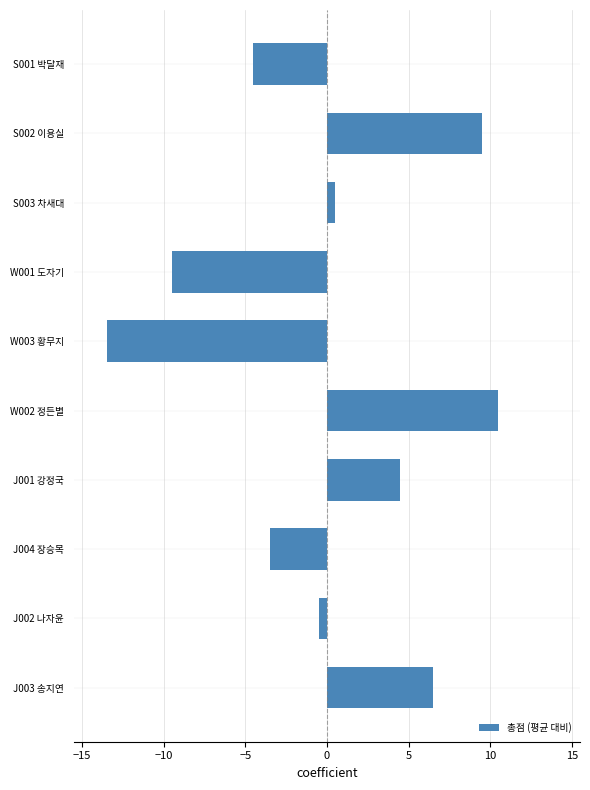

What is the label of the 8th bar from the top?

J004 장승목